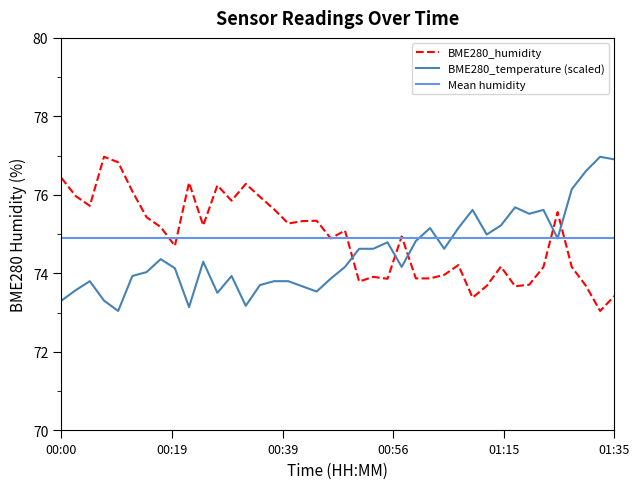

How many intersections are there between BME280_temperature and BME280_humidity?

5